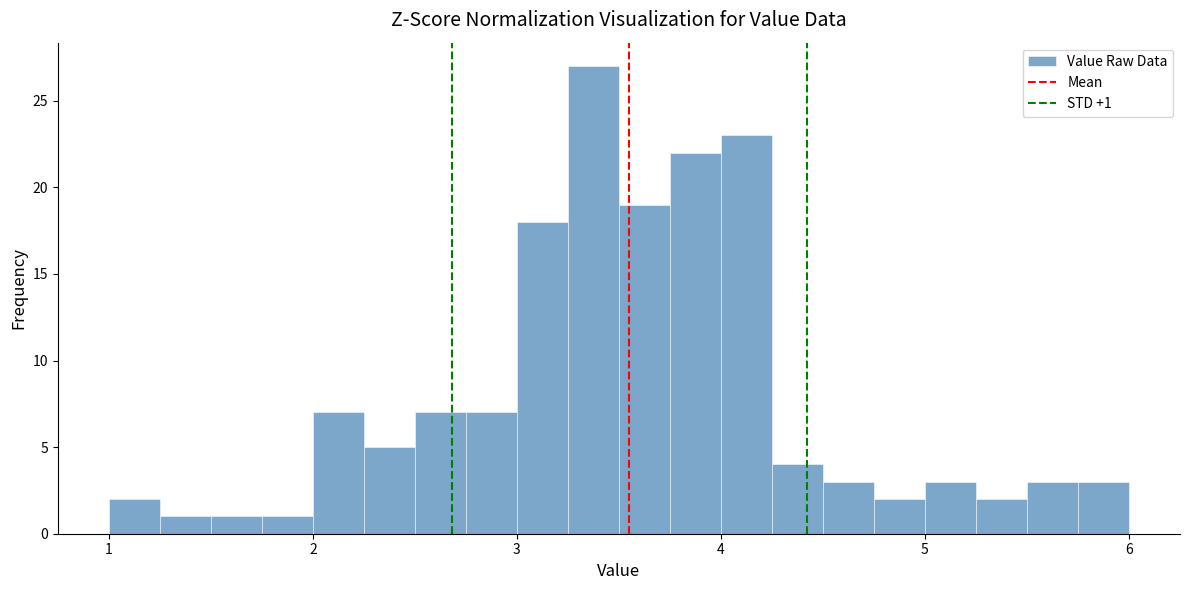

Around what value on the x-axis is the tallest bar? Give the approximate position of its centre, as read against the axis.

3.4